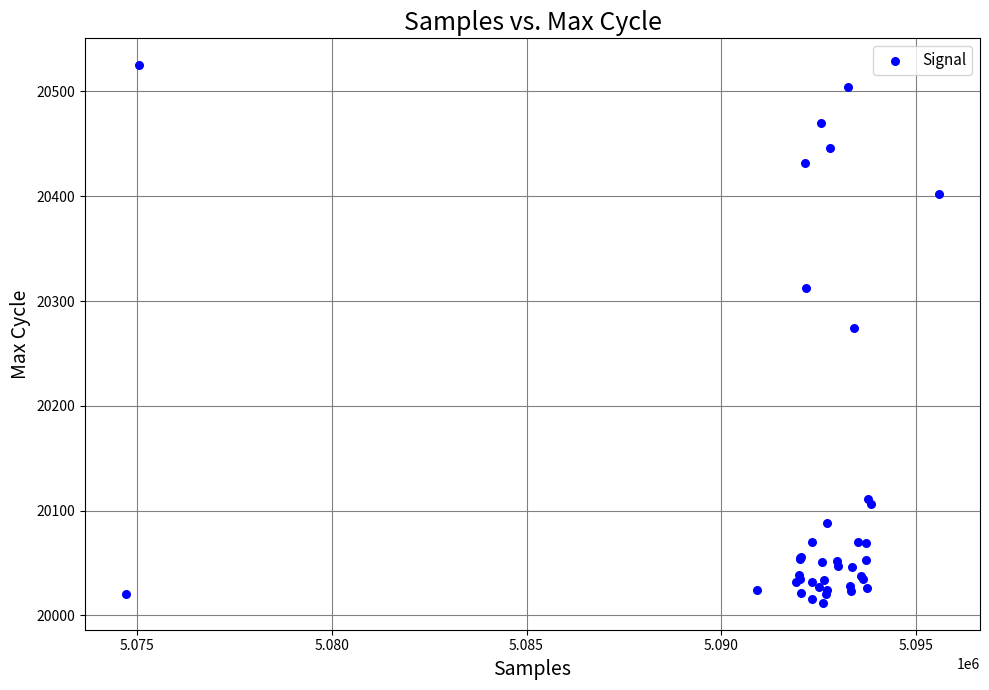

What Y value in the scatter plot is closest to 20268?

20274